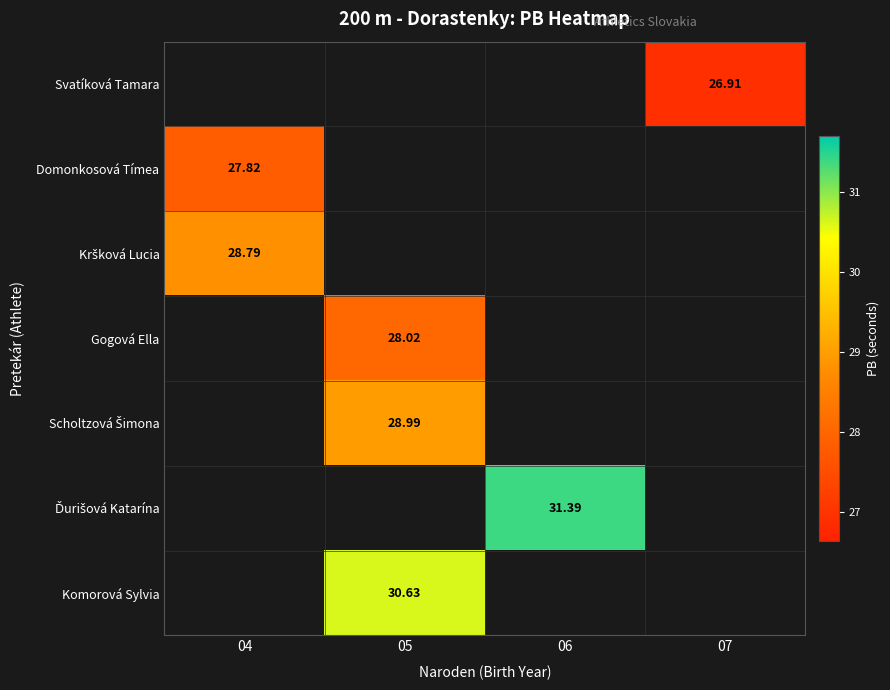

Which category has the lowest value across all series?

07